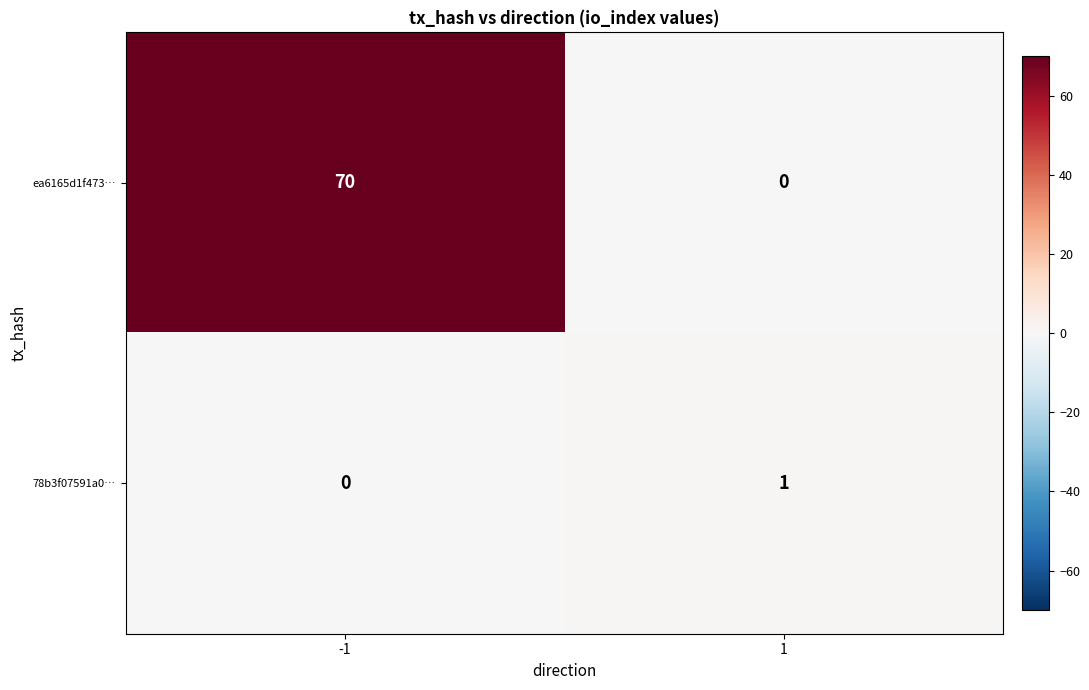

Which series has the largest range (max minus min)?

ea6165d1f473…